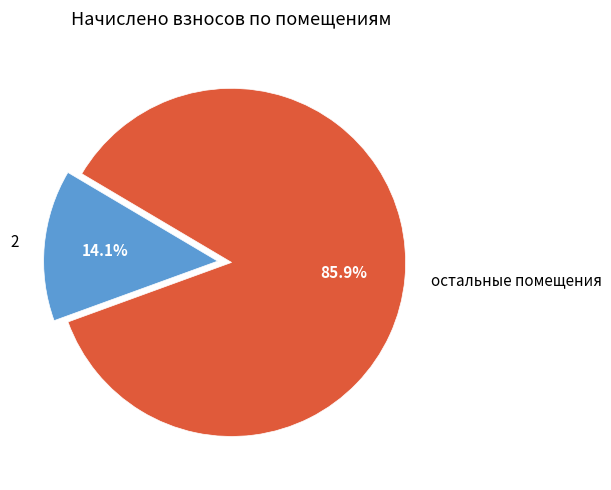

Is the sum of остальные помещения and 2 greater than half?

Yes